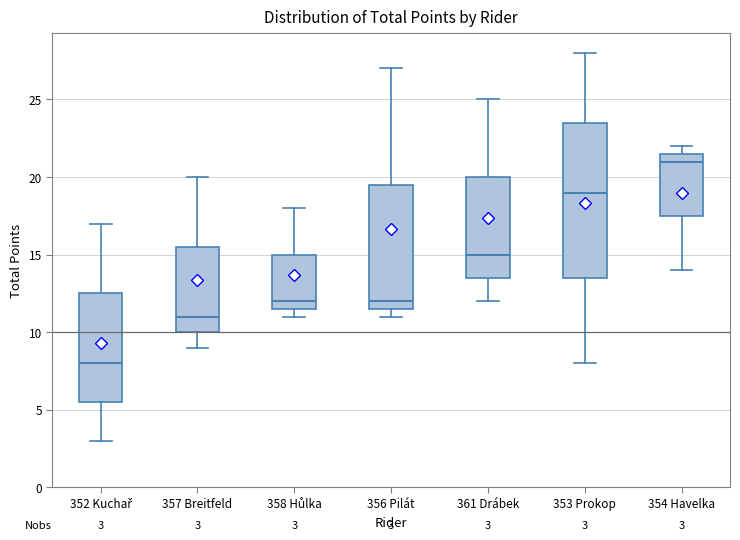

Which box has the lowest median line?

352 Kuchař